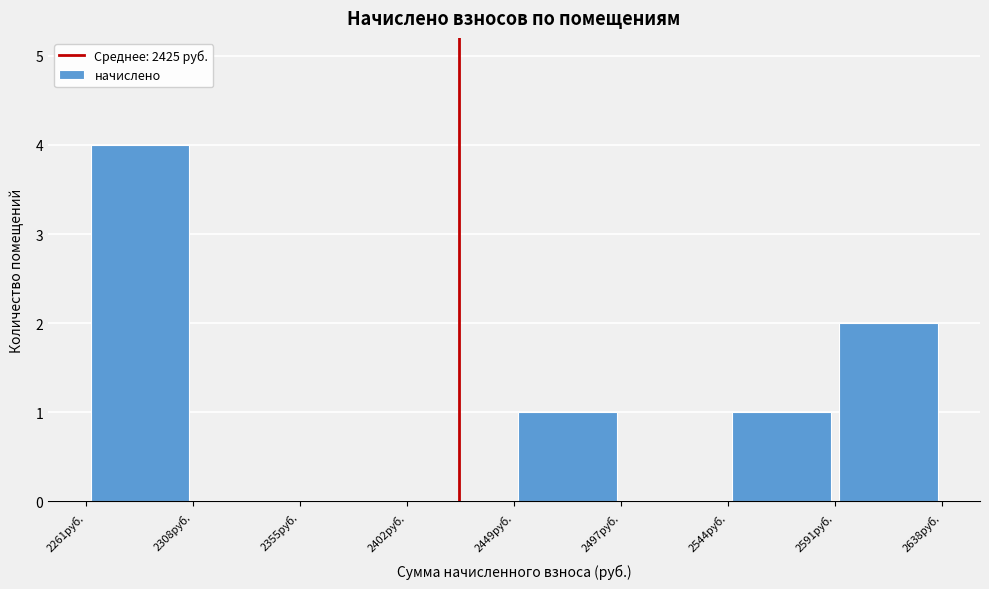

Reading left to right, transcribe this chart: for each bar, give the range it covers on the x-axis and its height. Neither the bar edges nor the heights are printed on the chart, so give them approximately, as read against the axes.

2260 to 2310: 4
2310 to 2355: 0
2355 to 2400: 0
2400 to 2450: 0
2450 to 2495: 1
2495 to 2545: 0
2545 to 2590: 1
2590 to 2640: 2